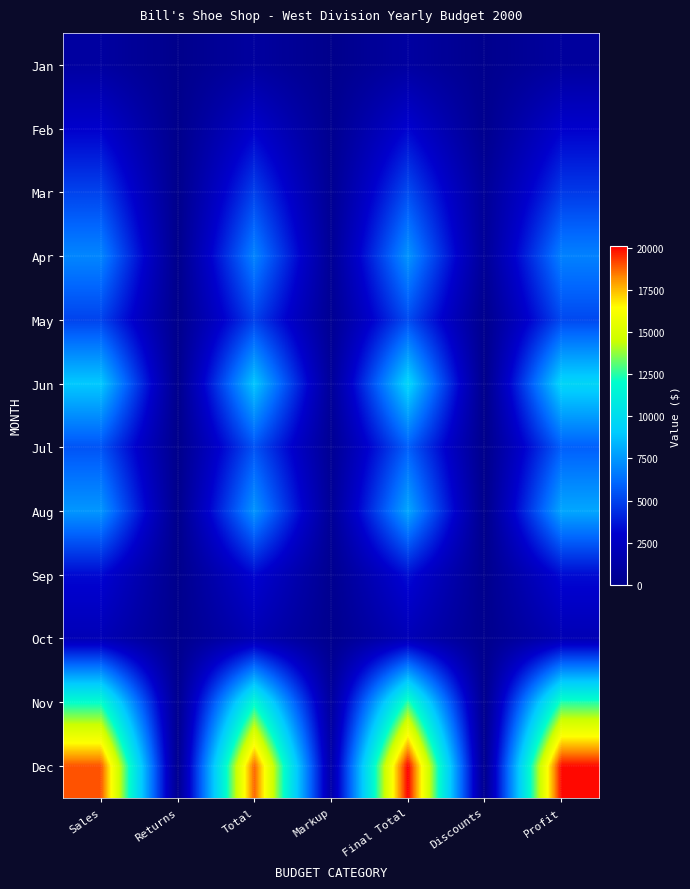

List the series in order of their peak value, highest first.

Dec, Nov, Jun, Aug, Apr, Jul, Mar, May, Sep, Feb, Oct, Jan